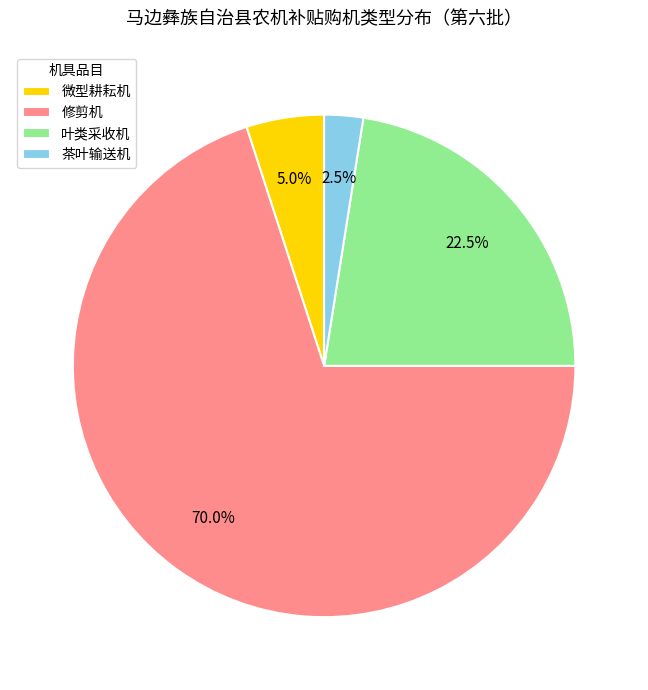

What is the ratio of the value at 修剪机 to the value at 叶类采收机?

3.1